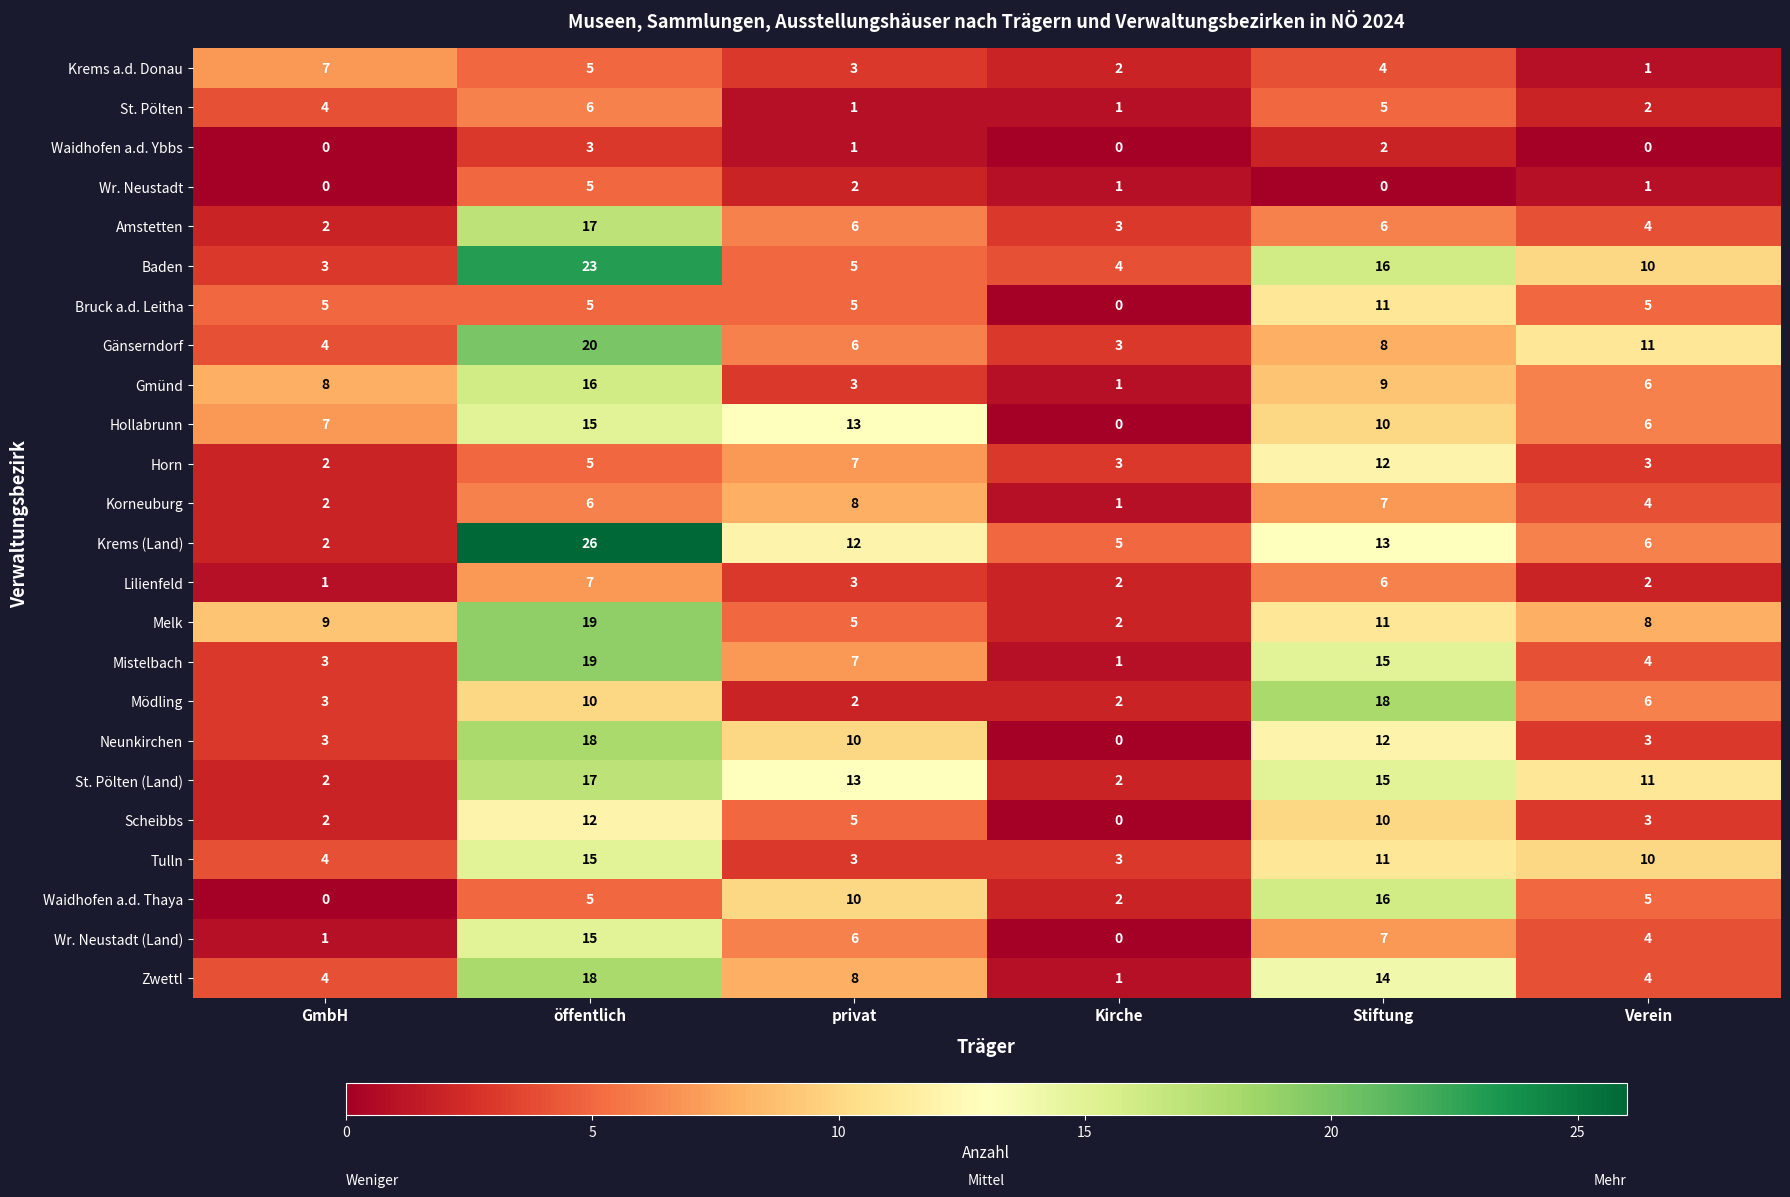

What is the difference between the second highest and minimum values in the Mistelbach series?

14